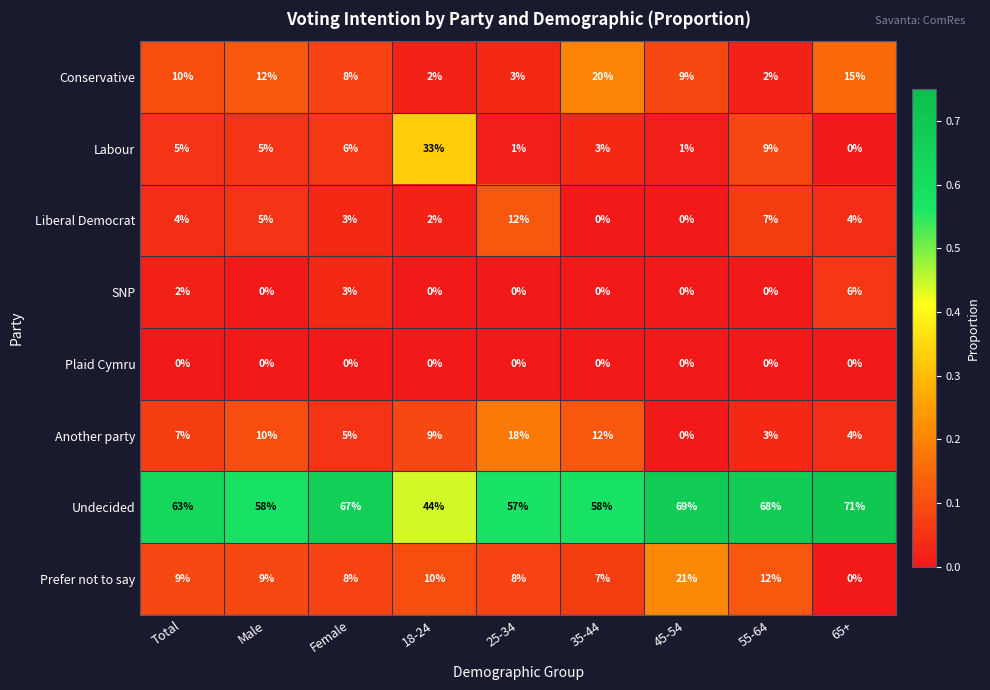

At which label does Labour reach its peak?

18-24